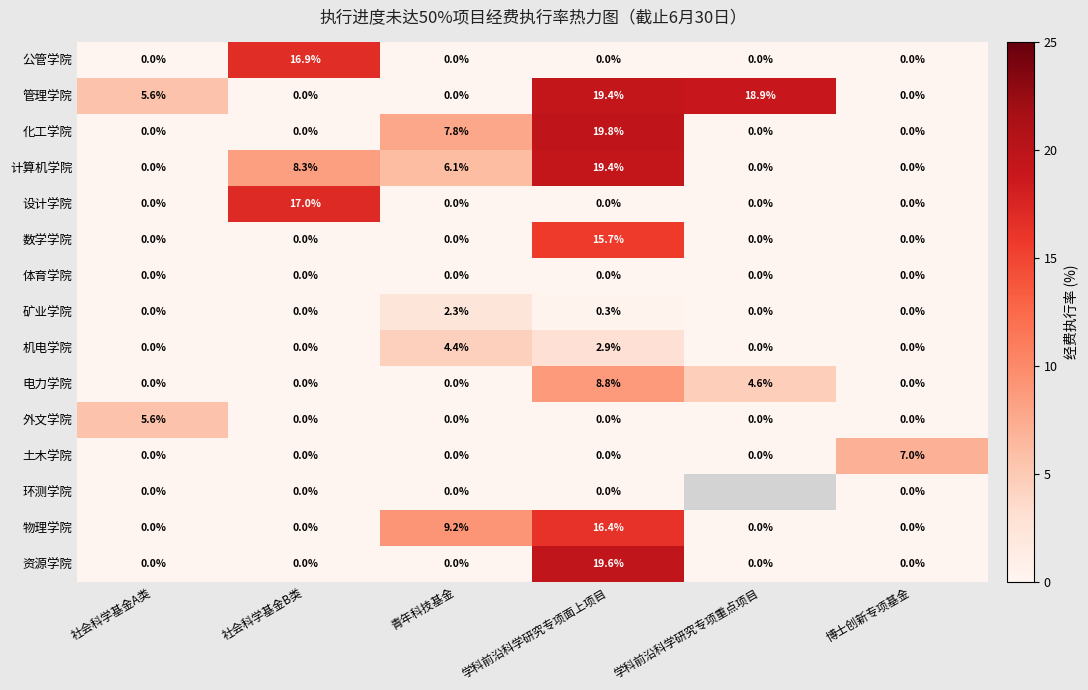

How many series are shown in this chart?

15